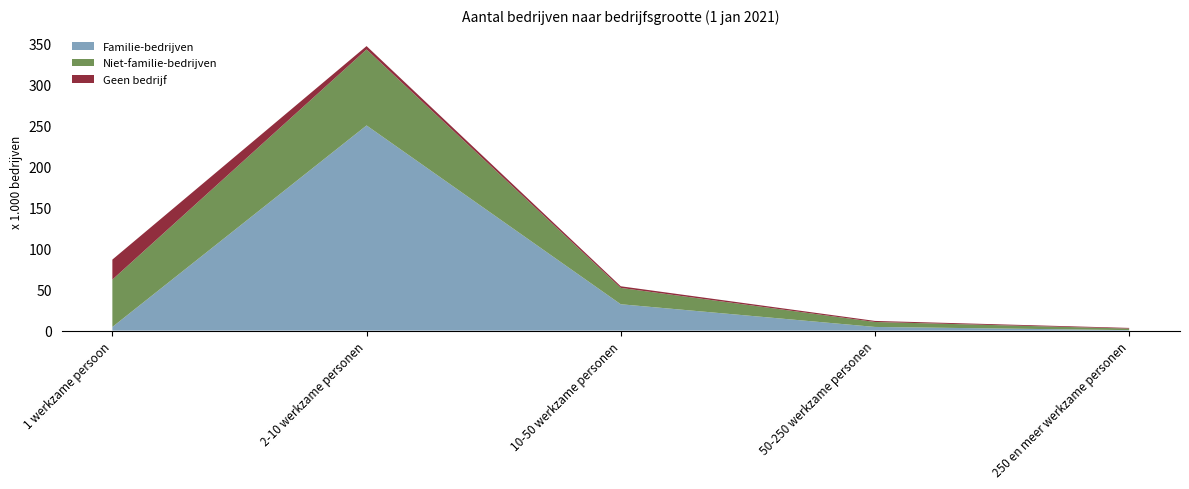

Reading left to right, extract all data points from this chart.

Familie-bedrijven: 1 werkzame persoon=4415	2-10 werkzame personen=250115	10-50 werkzame personen=32120	50-250 werkzame personen=4455	250 en meer werkzame personen=550
Niet-familie-bedrijven: 1 werkzame persoon=57745	2-10 werkzame personen=92605	10-50 werkzame personen=19930	50-250 werkzame personen=6055	250 en meer werkzame personen=1935
Geen bedrijf: 1 werkzame persoon=24405	2-10 werkzame personen=4135	10-50 werkzame personen=1975	50-250 werkzame personen=1290	250 en meer werkzame personen=785